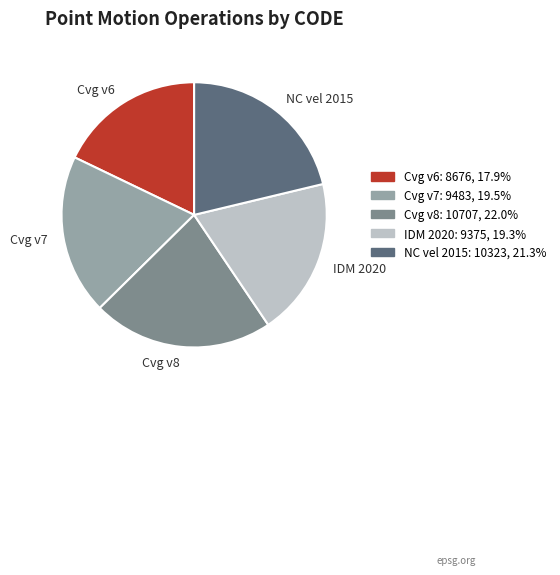

Approximately how many times larger is the value at Cvg v7 compared to Cvg v8?

0.9